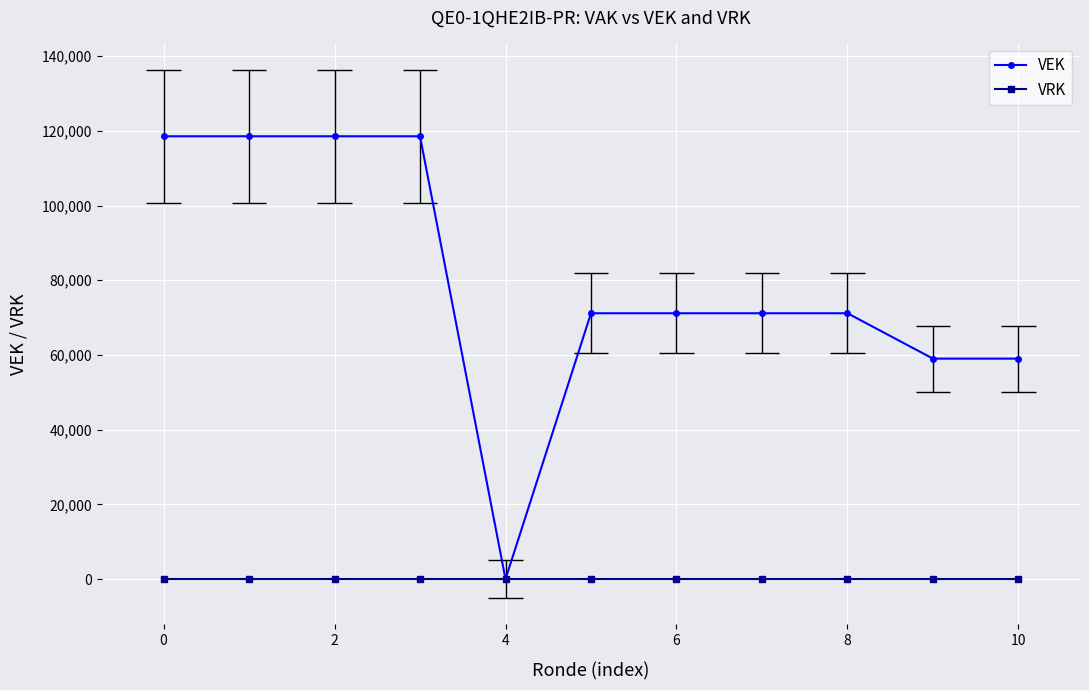

What is the maximum value shown in the chart?

118545